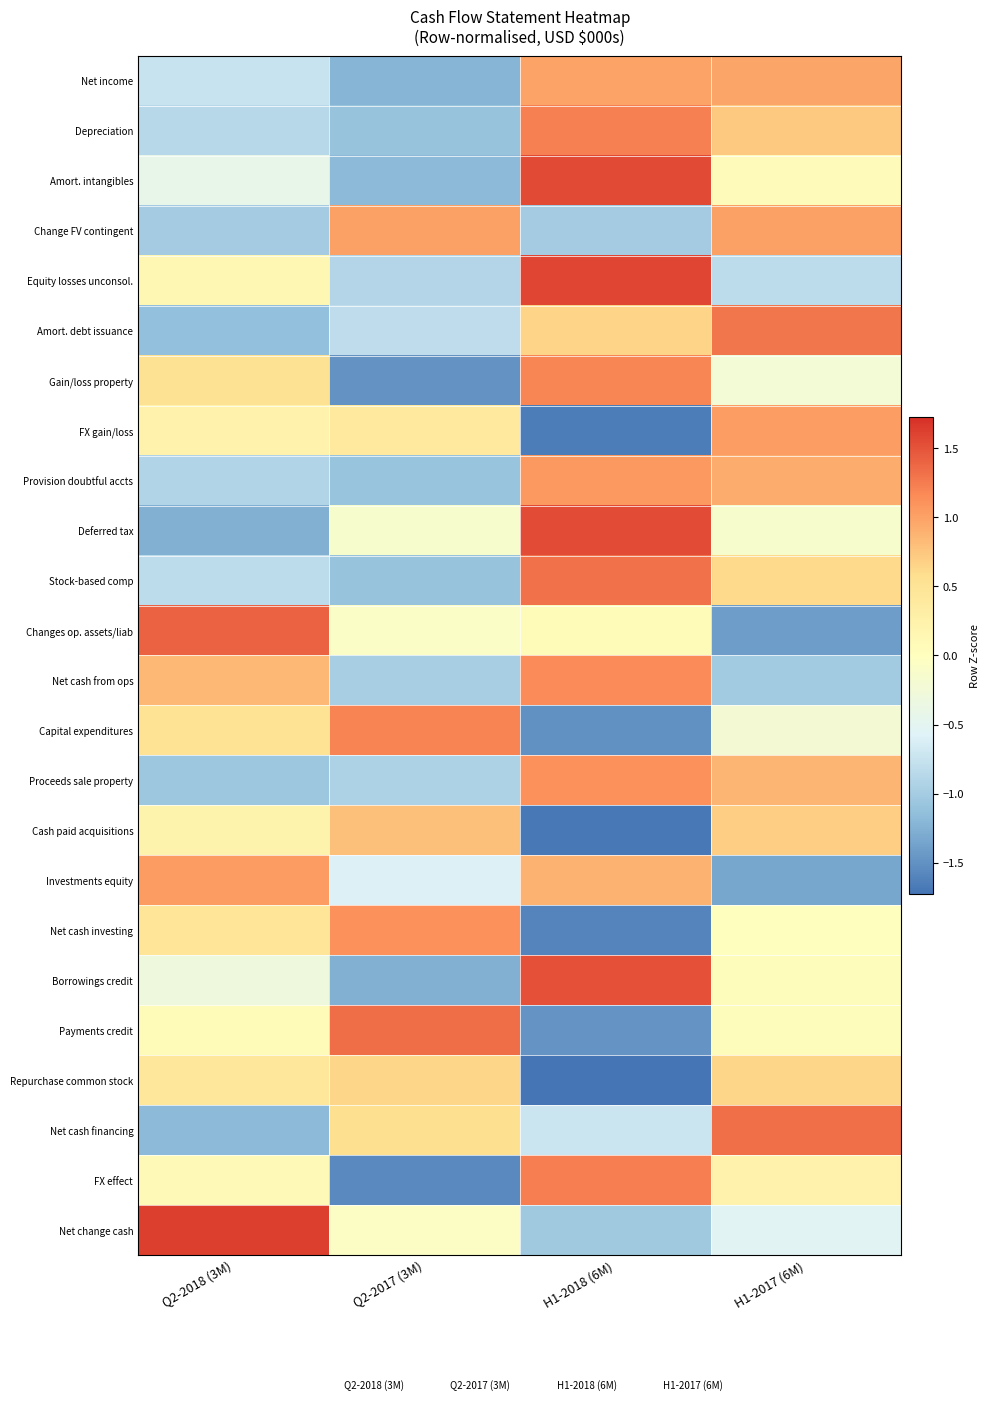

At H1-2017 (6M), list the series in order from smallest to largest.

Changes op. assets/liab, Investments equity, Net cash from ops, Equity losses unconsol., Net change cash, Gain/loss property, Capital expenditures, Deferred tax, Net cash investing, Borrowings credit, Payments credit, Amort. intangibles, FX effect, Stock-based comp, Repurchase common stock, Cash paid acquisitions, Depreciation, Proceeds sale property, Provision doubtful accts, Net income, Change FV contingent, FX gain/loss, Amort. debt issuance, Net cash financing